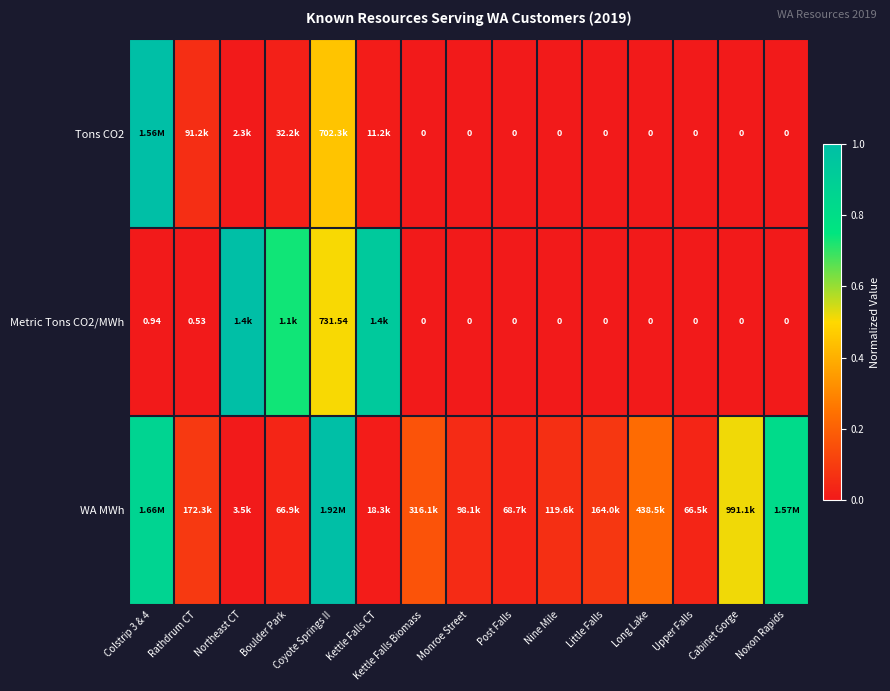

Is the value of Metric Tons CO2/MWh at Coyote Springs II greater than the value of Tons CO2 at Kettle Falls Biomass?

Yes